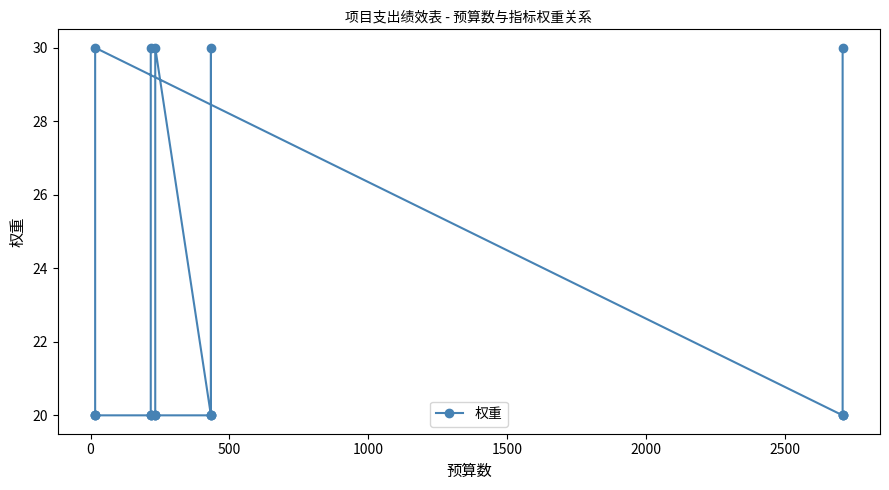

How many distinct data groups are displayed?

1